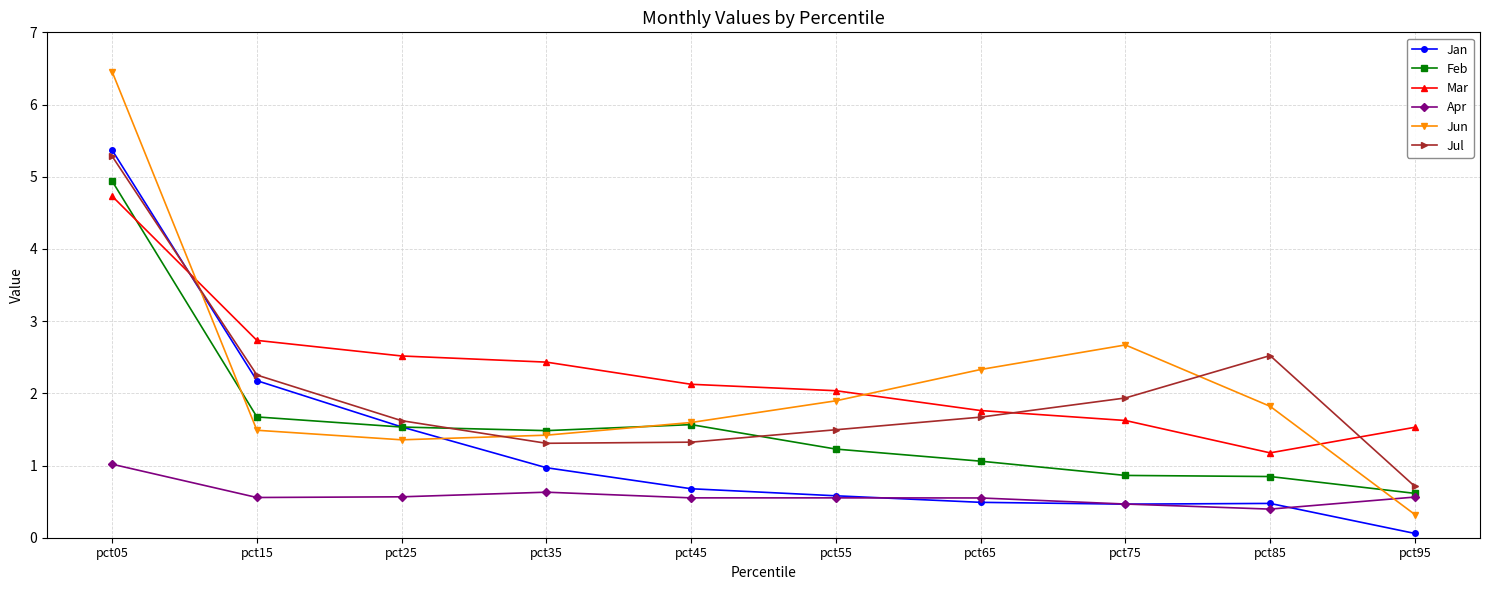

How many interior local valleys does the Jun series have?

1